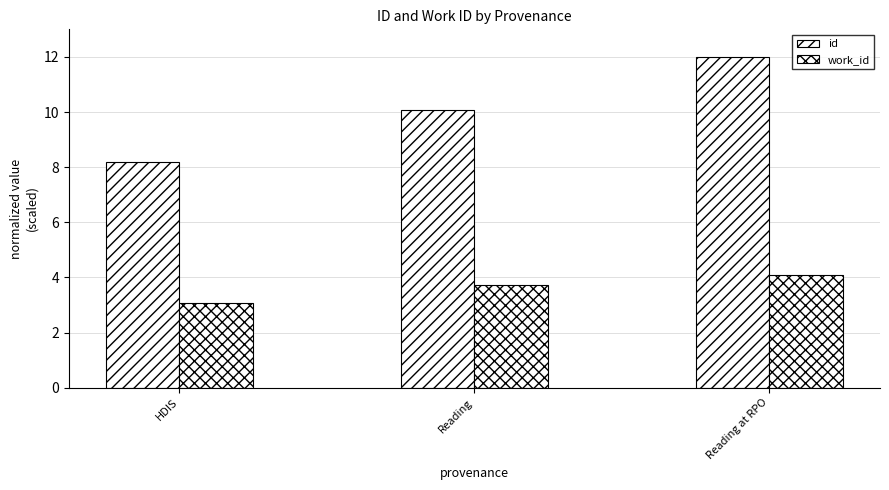

What is the total value across all series at Reading at RPO?

16.1